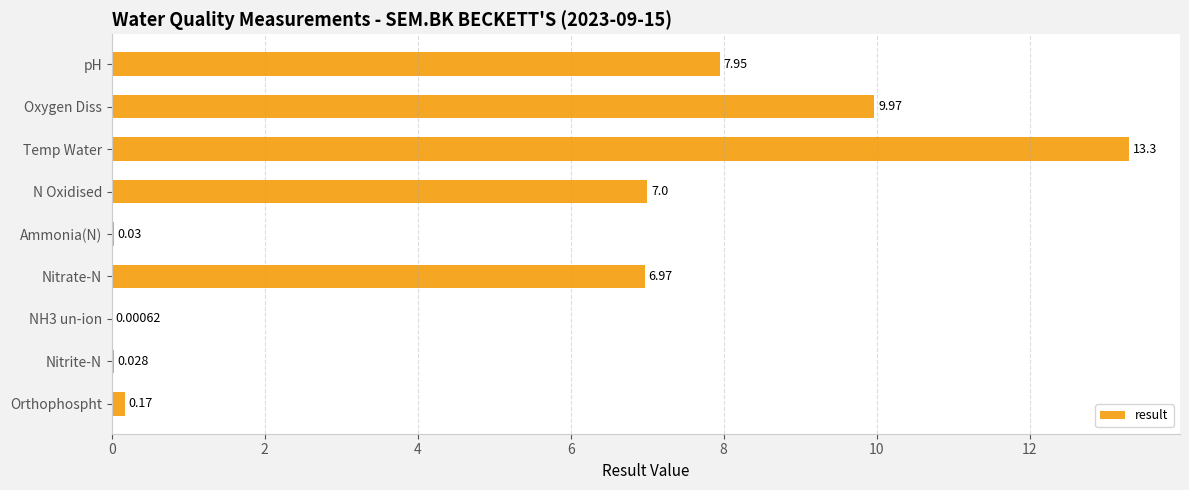

At which category does the chart reach its peak across all series?

Temp Water